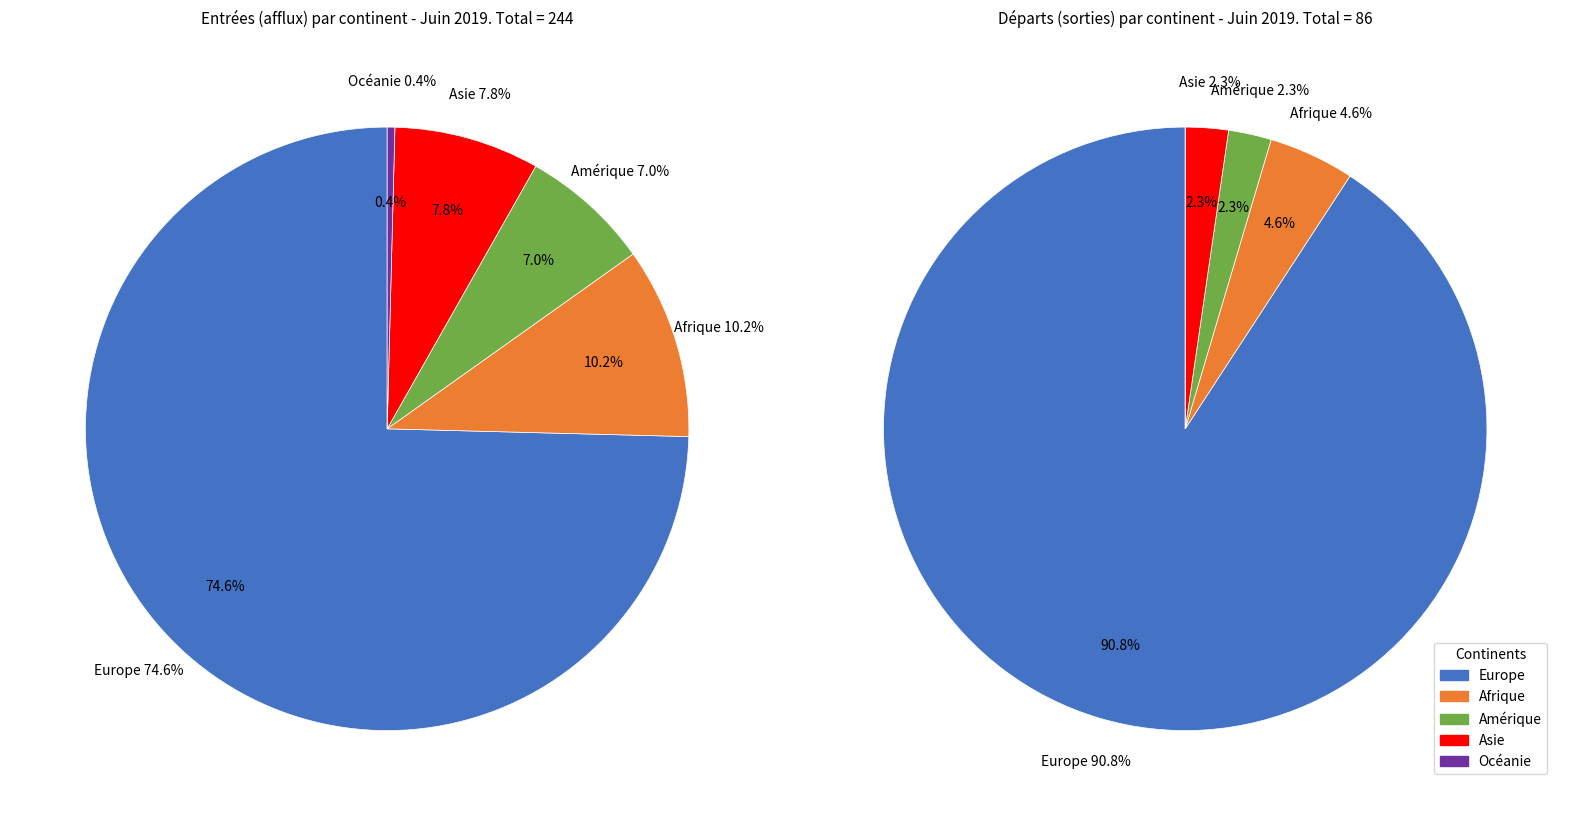

Is it true that Afrique is 17% of the pie?

False